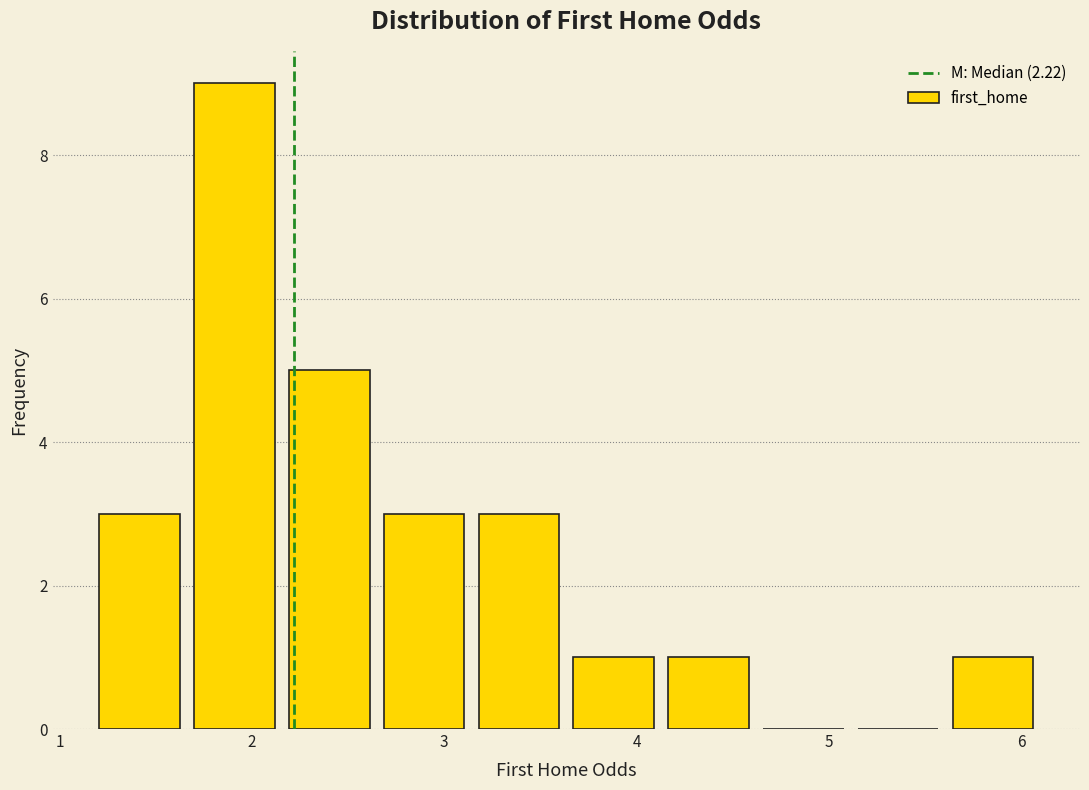

Over which range of the x-axis is the bar tallest?

1.7 to 2.2